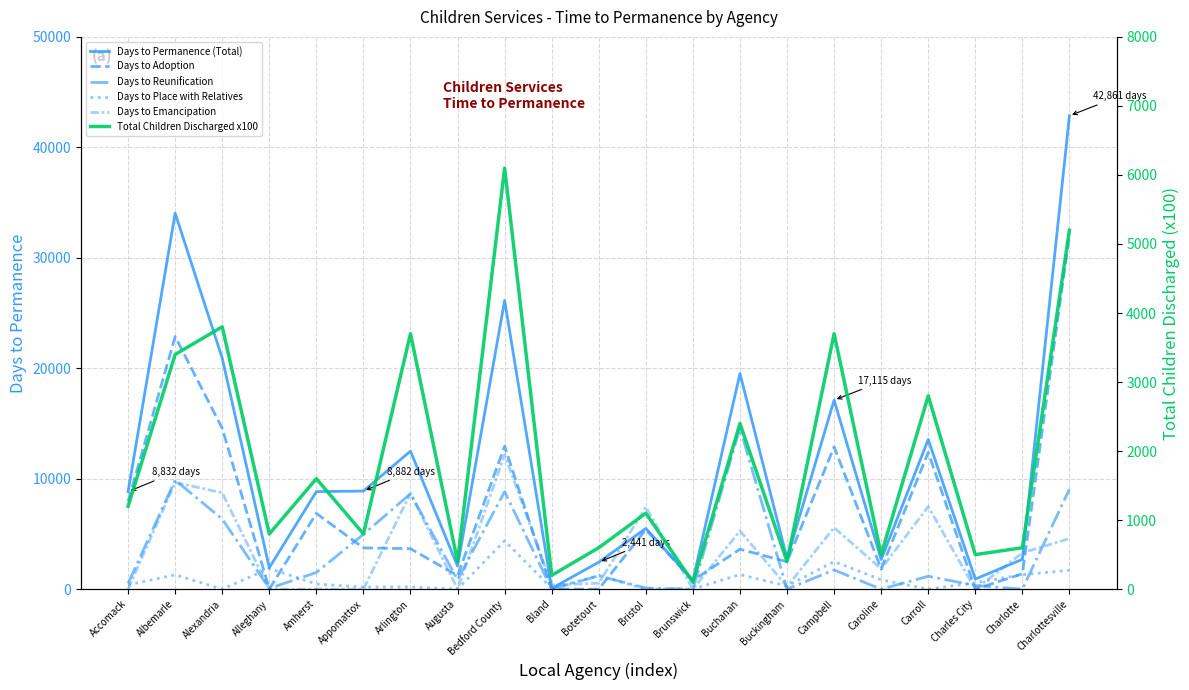

What is the highest value of the Days to Adoption series?

32105